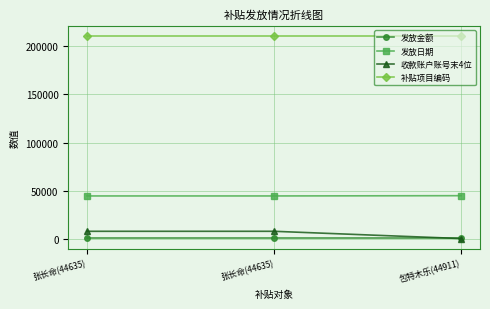

Reading right to left, what are all the values shown in this chart?

发放金额: 包特木乐(44911)=1000	张长命(44635)=1000	张长命(44635)=1000
发放日期: 包特木乐(44911)=44911	张长命(44635)=44635	张长命(44635)=44635
收款账户账号末4位: 包特木乐(44911)=466	张长命(44635)=7995	张长命(44635)=7995
补贴项目编码: 包特木乐(44911)=210405	张长命(44635)=210405	张长命(44635)=210405